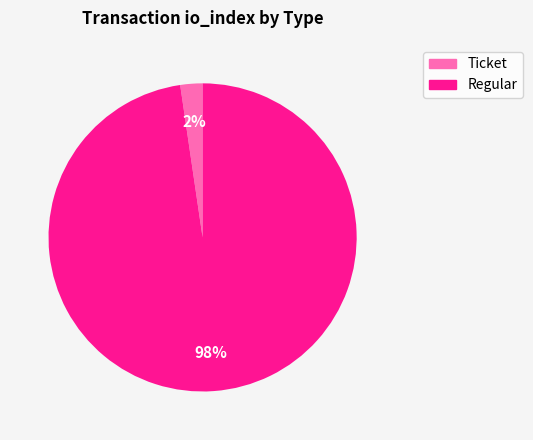

Does any single category account for the majority?

Yes